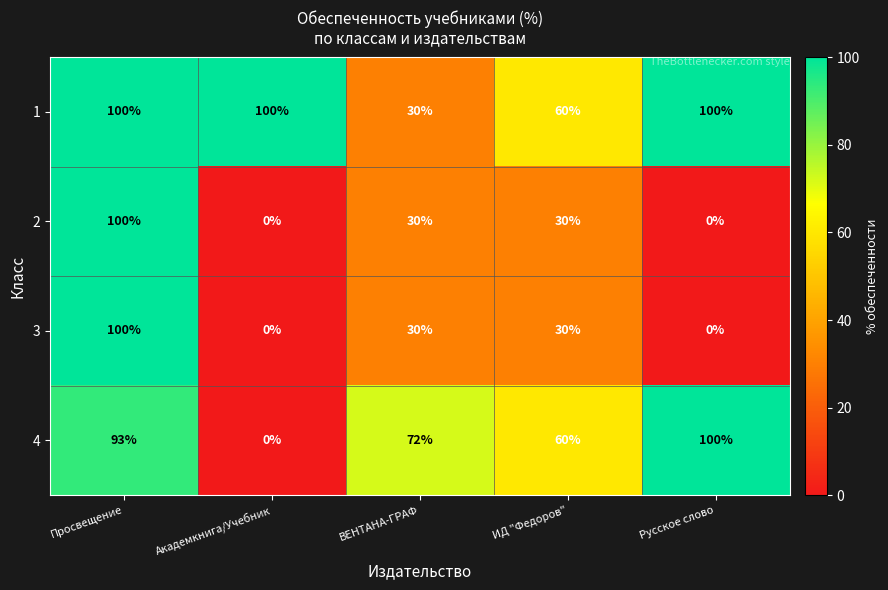

What is the difference between the maximum and minimum values in the 2 series?

100